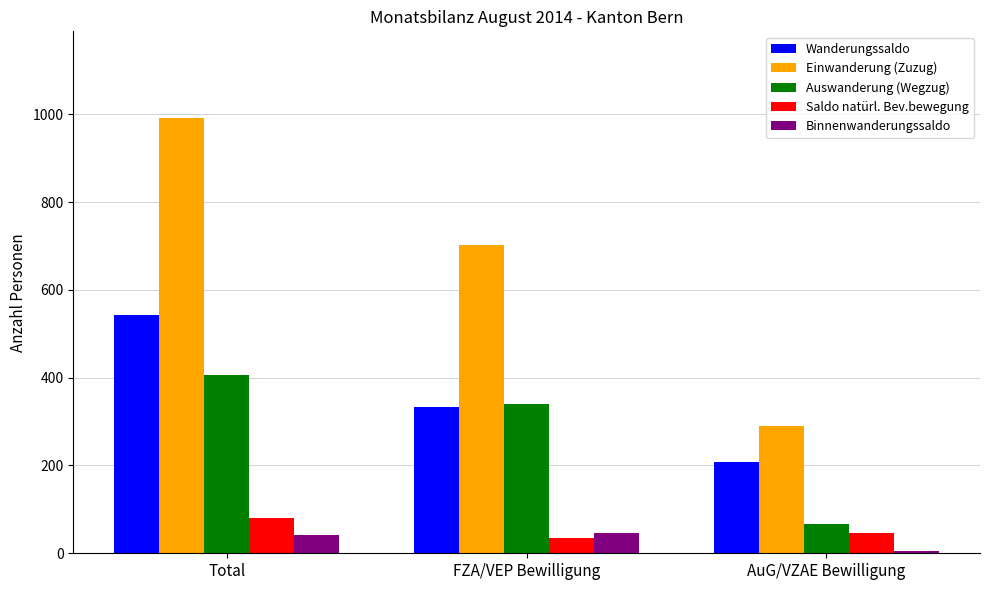

What is the value of the Wanderungssaldo bar at the 3rd from the left?

209